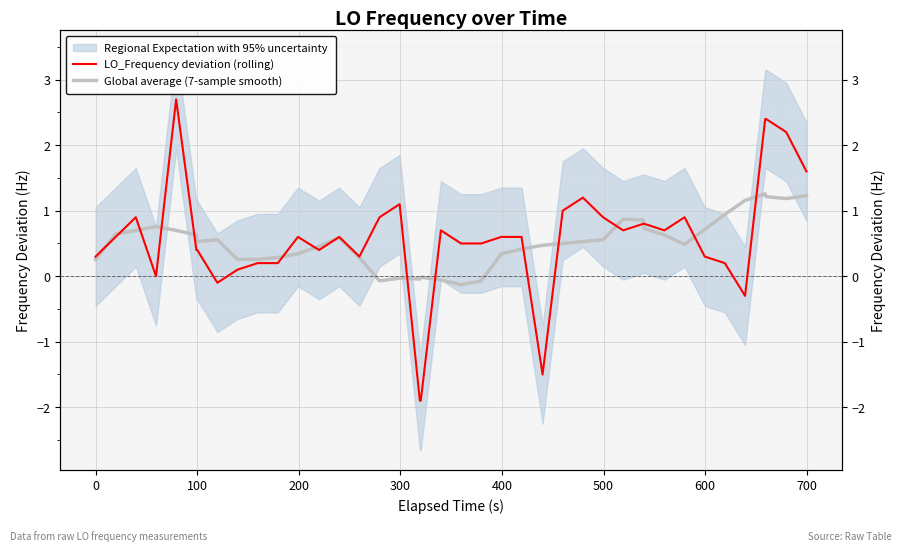

How many intersections are there between LO_Frequency deviation (rolling) and Global average (7-sample smooth)?

16